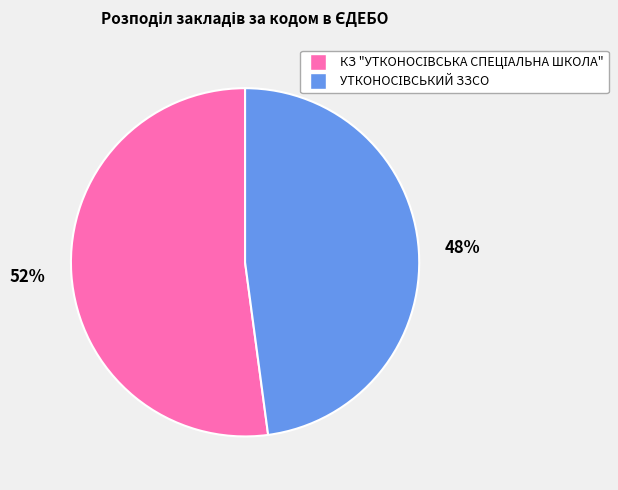

Does any single category account for the majority?

Yes